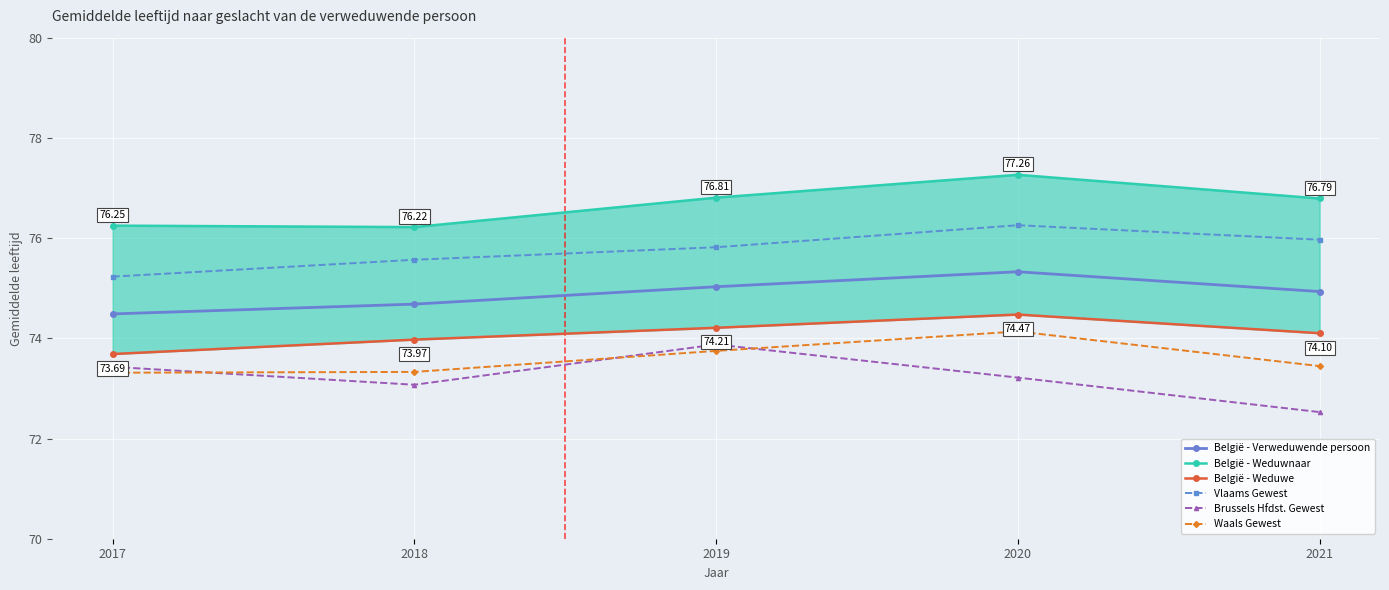

True or false: België - Weduwe and Vlaams Gewest intersect in this chart.

False